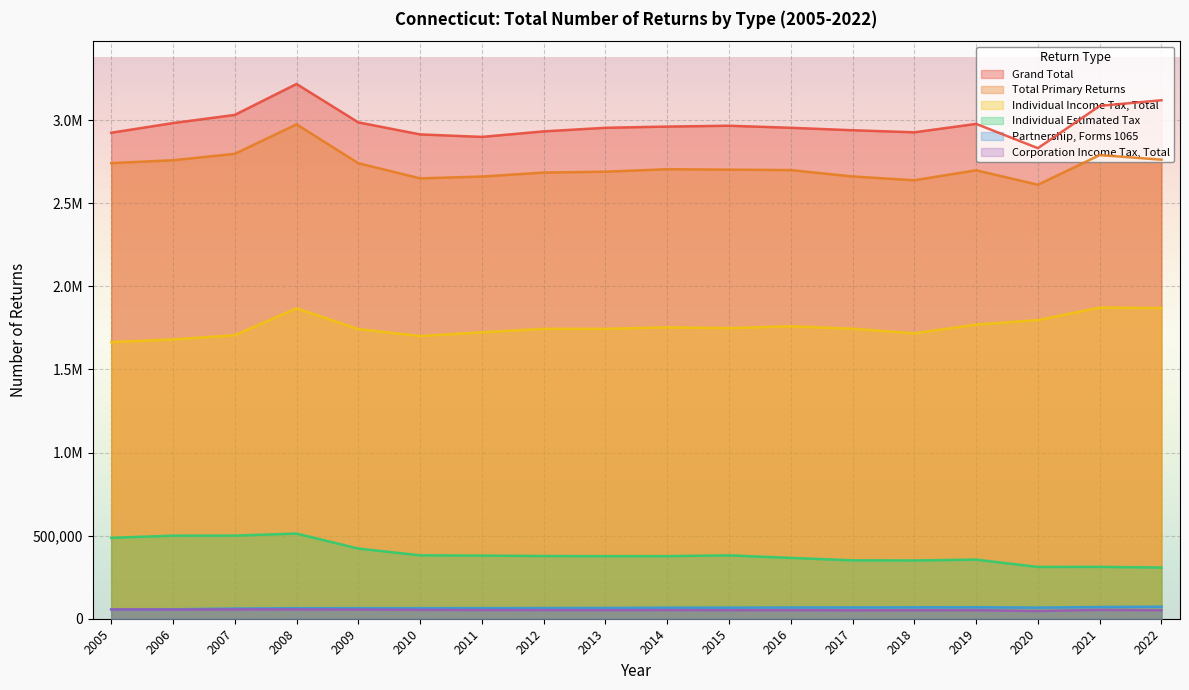

How many lines are shown in the chart?

6